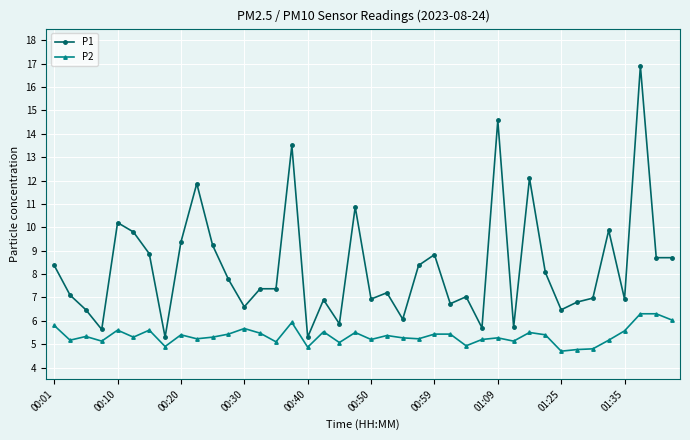

Which series has the largest total across all categories?

P1